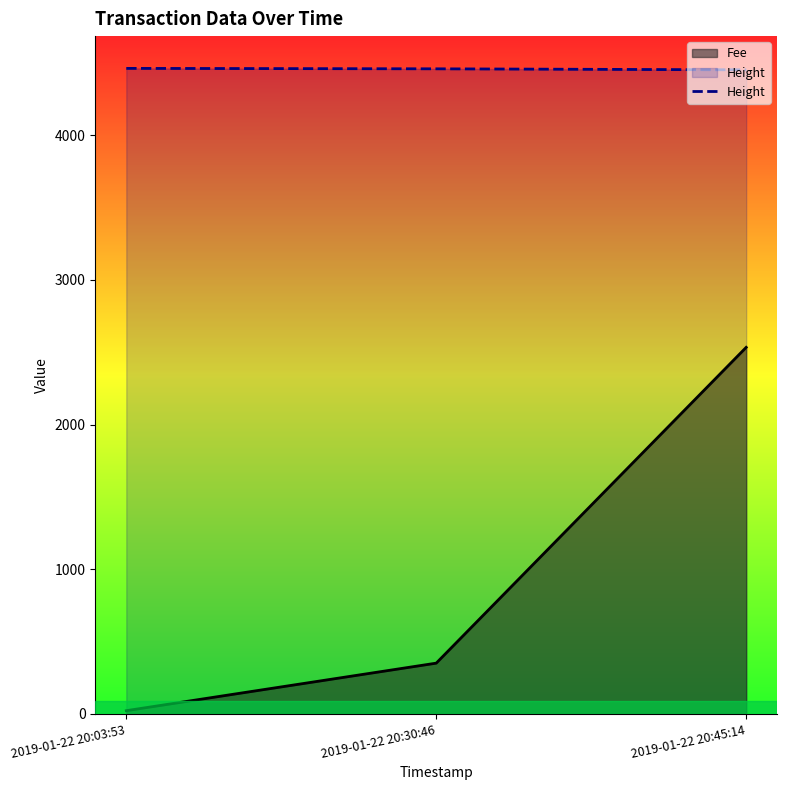

What is the change in value from 2019-01-22 20:30:46 to 2019-01-22 20:45:14?

-7